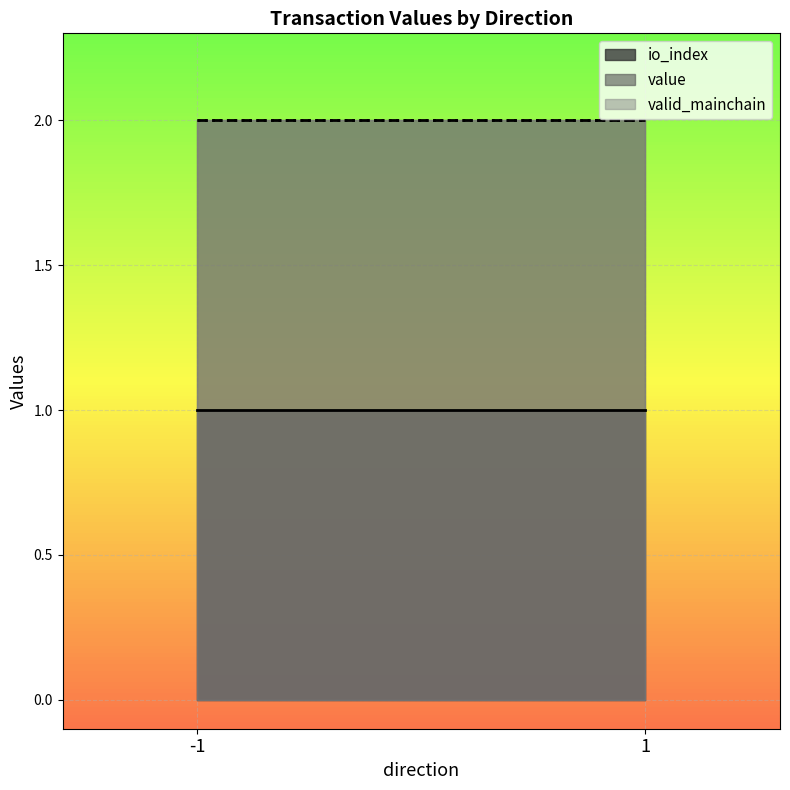

At which label does io_index reach its peak?

-1